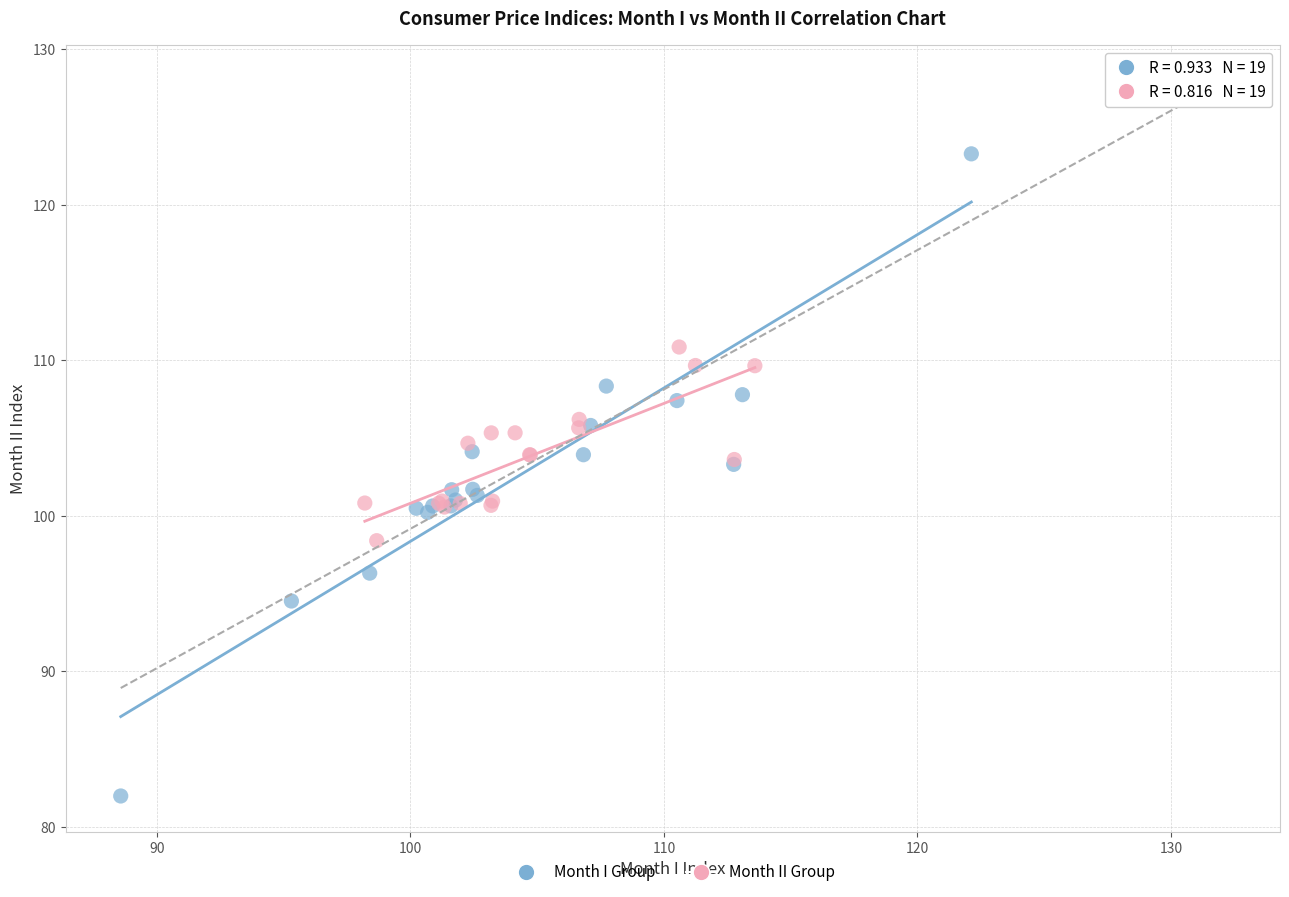

Which series has the largest Y range (max minus min)?

Month I Group